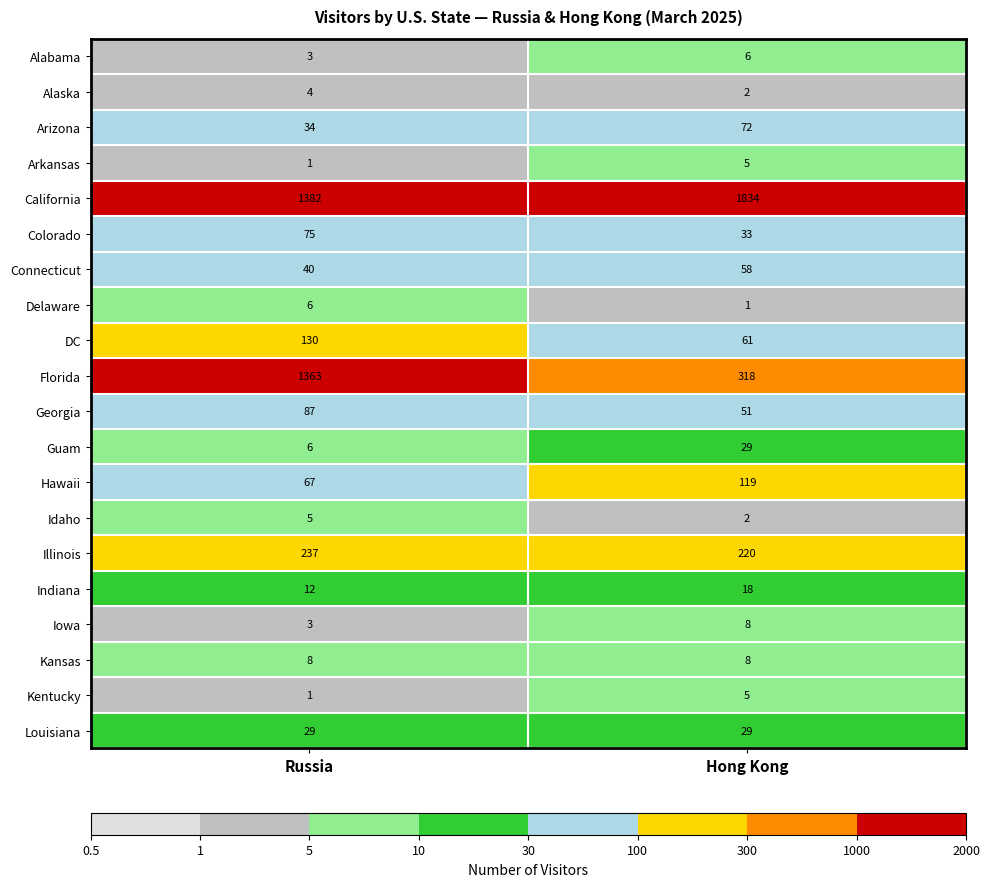

Is the value of DC at Hong Kong greater than the value of Idaho at Russia?

Yes